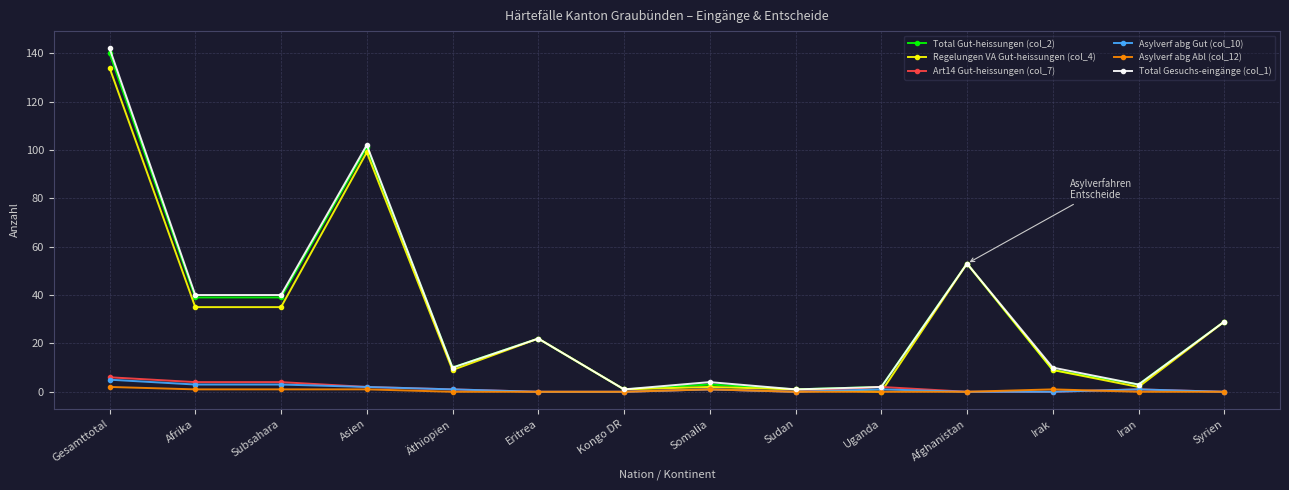

At which category does the chart reach its peak across all series?

Gesamttotal